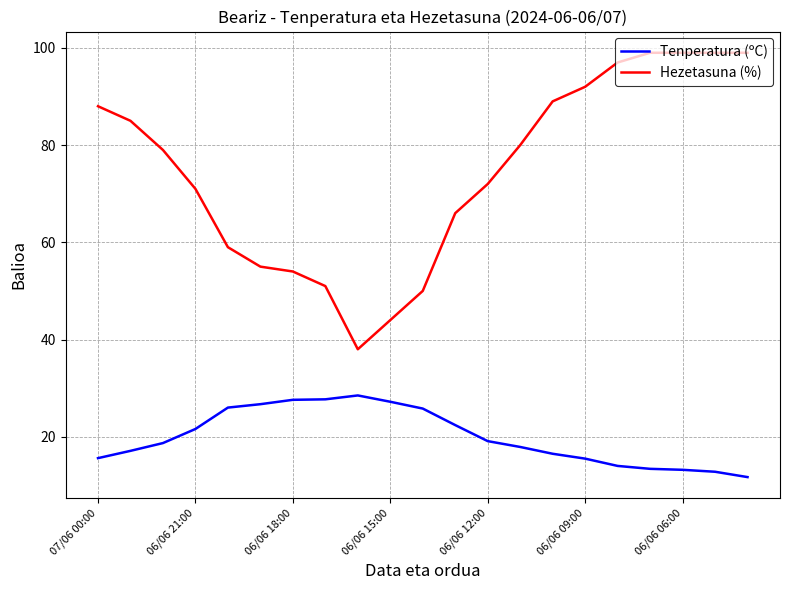

What is the highest value of the Hezetasuna (%) series?

99.0